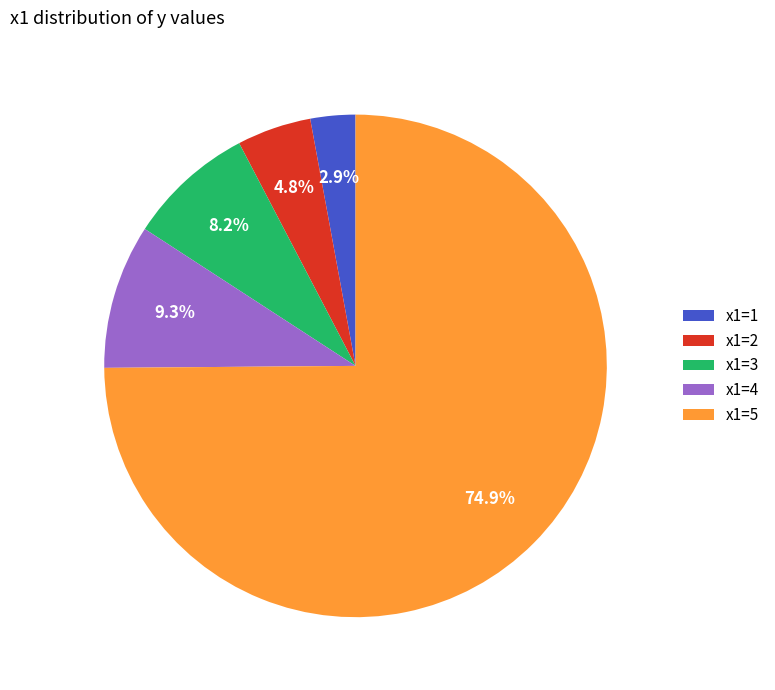

Is there a majority slice in this chart?

Yes